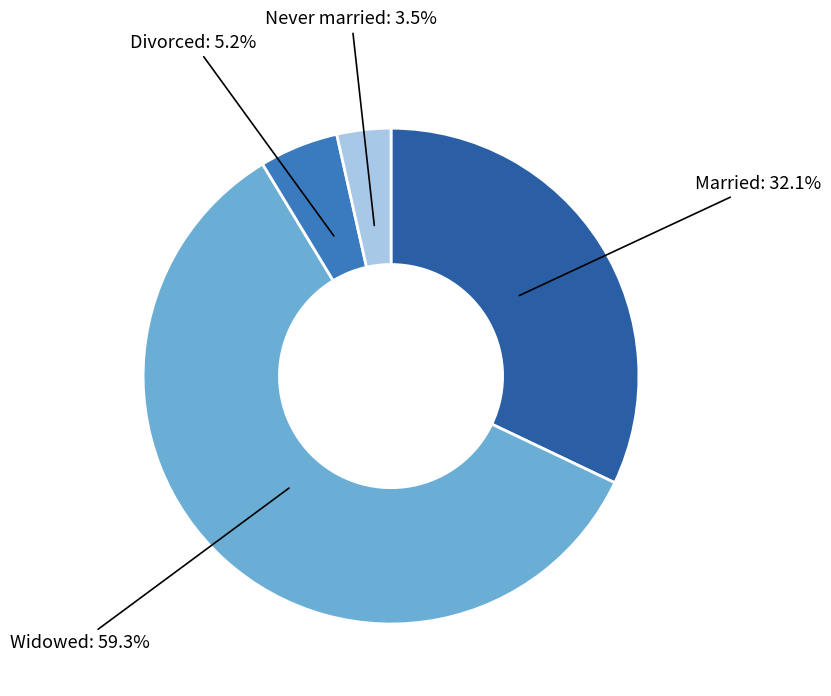

Is there a majority slice in this chart?

Yes